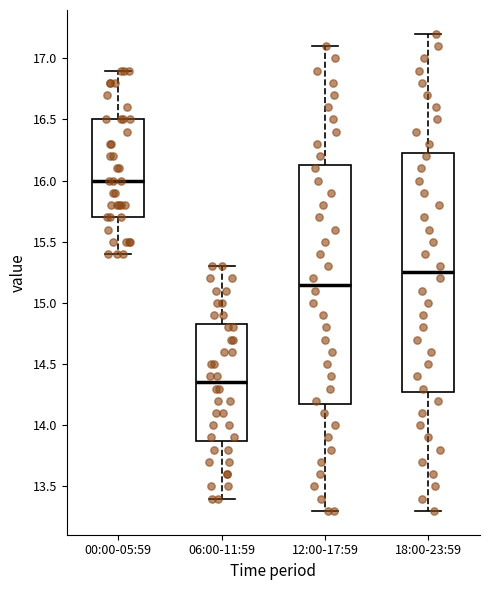

Reading left to right, read every box against the y-axis: the position of its median line, the range the box covers, and the ends of its whiskers. The values are not printed on the chart, so give them approximately, as read against the axis.

00:00-05:59: median 16.00, box 15.70 to 16.50, whiskers 15.40 to 16.90
06:00-11:59: median 14.35, box 13.90 to 14.85, whiskers 13.40 to 15.30
12:00-17:59: median 15.15, box 14.20 to 16.15, whiskers 13.30 to 17.10
18:00-23:59: median 15.25, box 14.30 to 16.25, whiskers 13.30 to 17.20